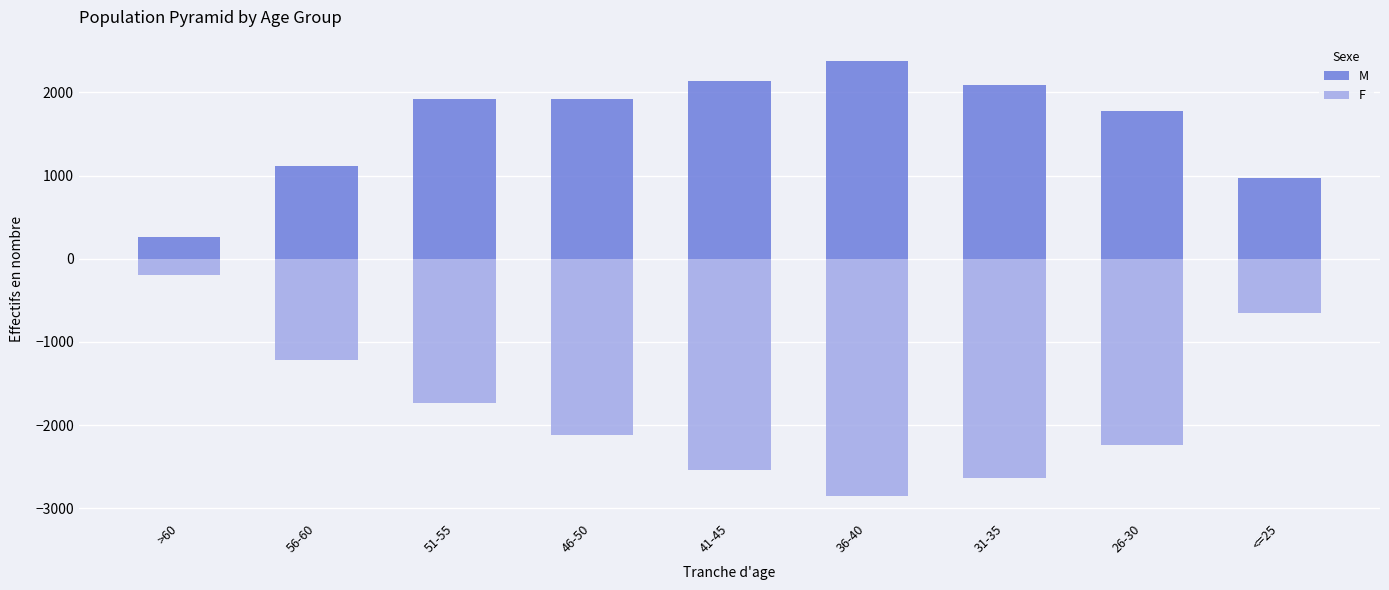

The value of F at >60 is -51. True or false?

False